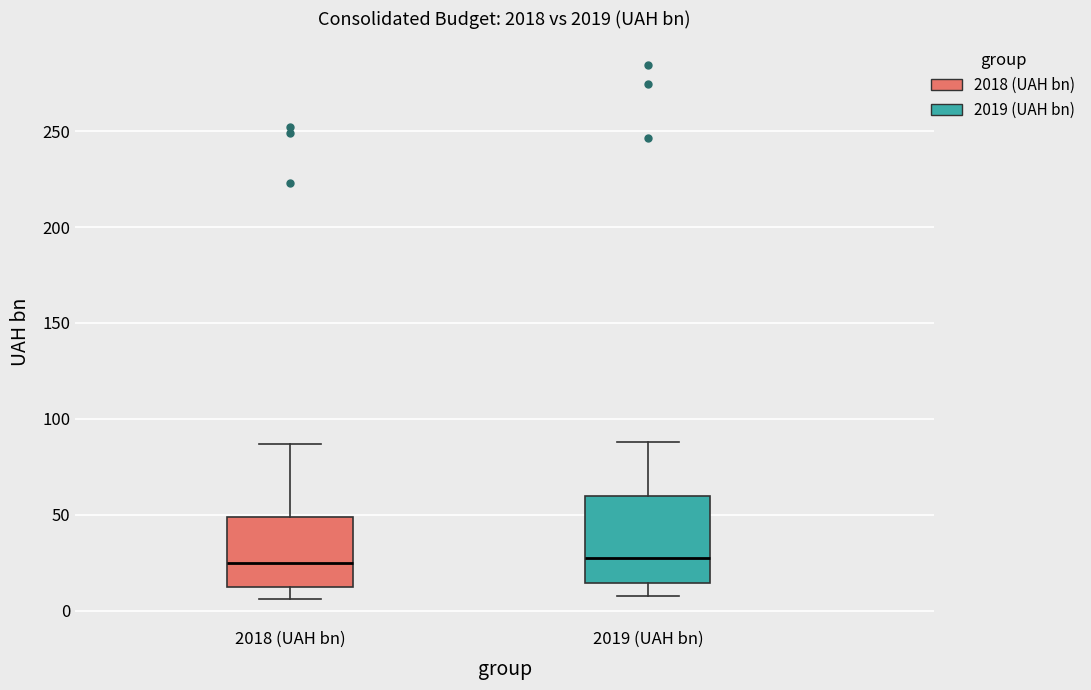

Which box is the tallest, from its lower edge to its upper edge?

2019 (UAH bn)